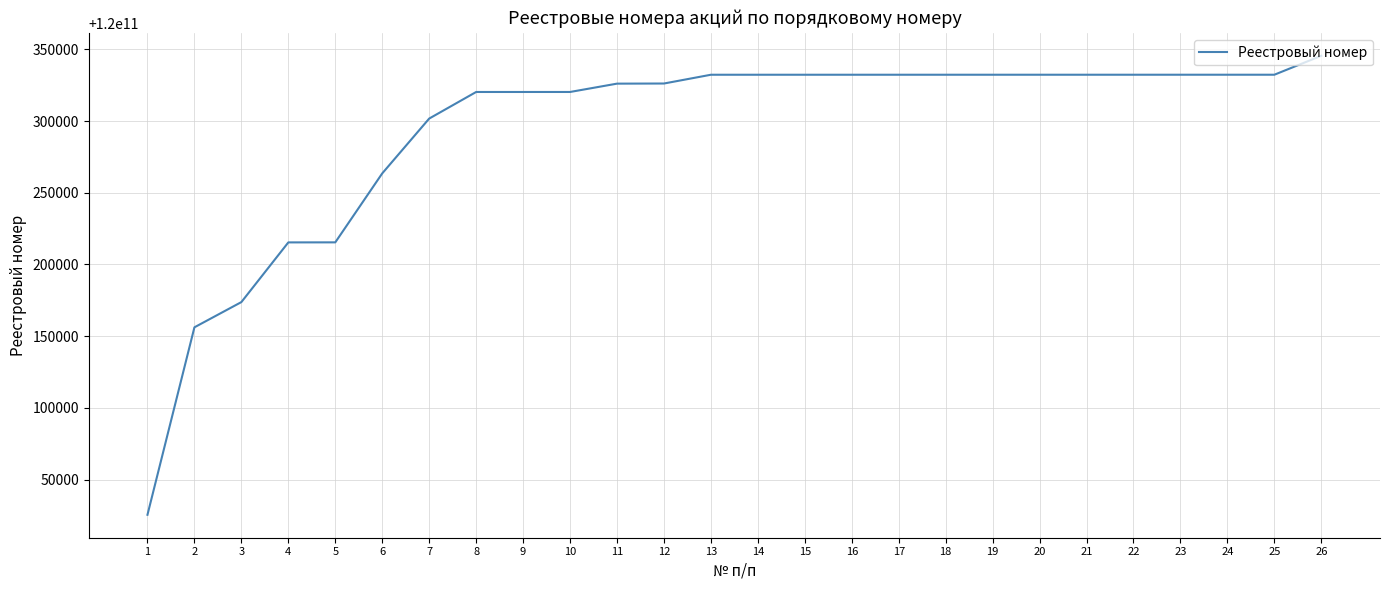

What is the sum of the values at 21 and 5?

240000547681